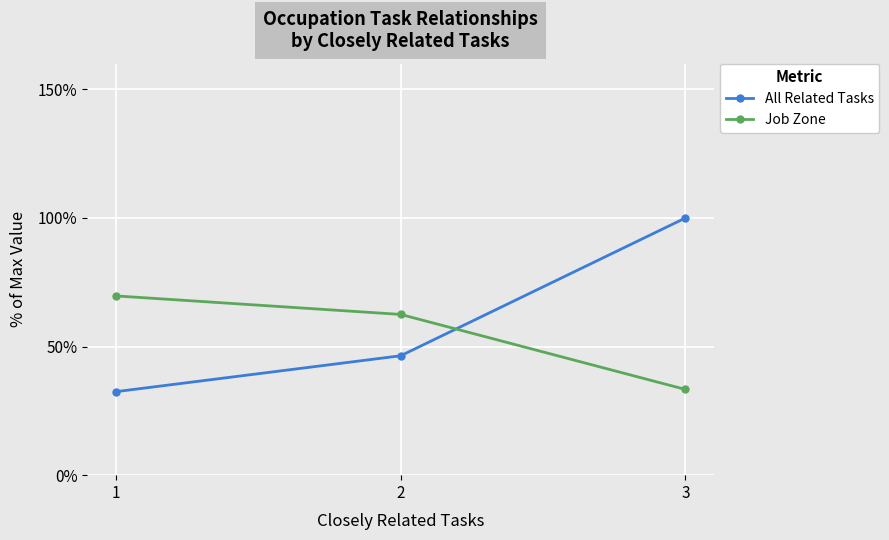

Is it true that Job Zone equals 33.3 at 3?

True